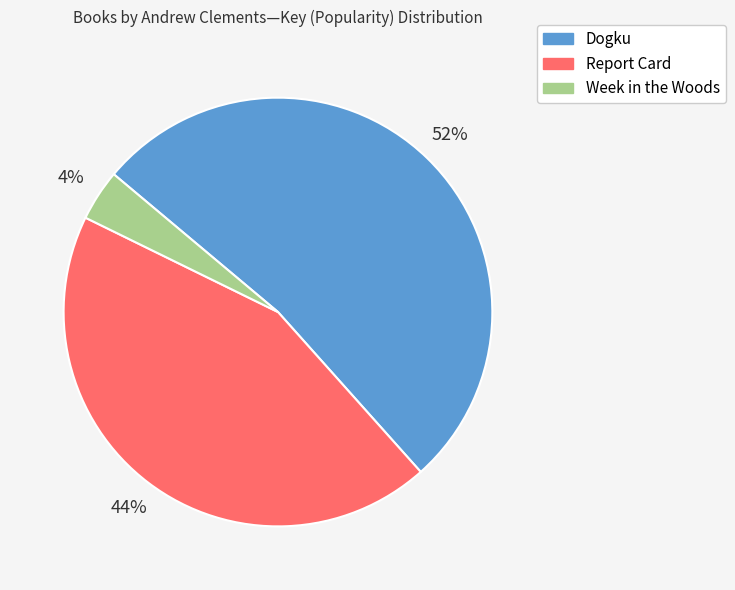

Does Dogku account for over 50% of the chart?

Yes